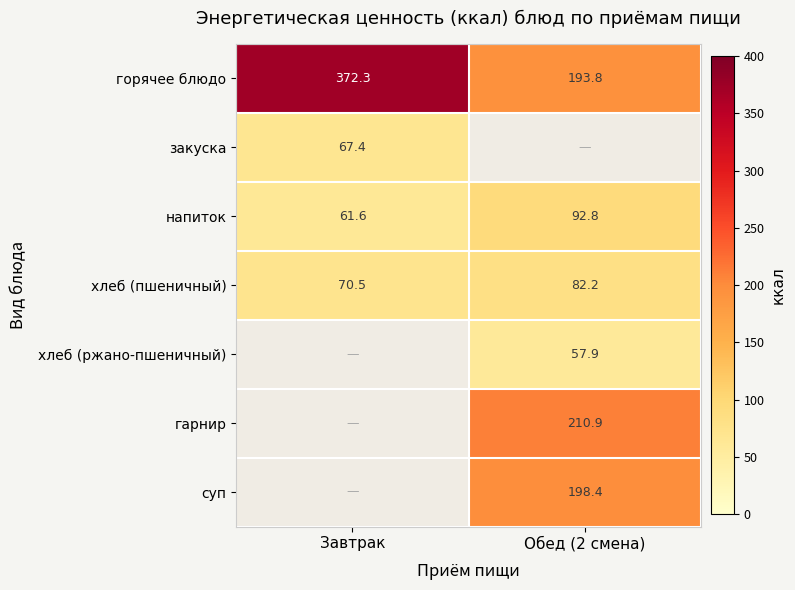

Where is хлеб (пшеничный) nearest to the value 76?

Завтрак